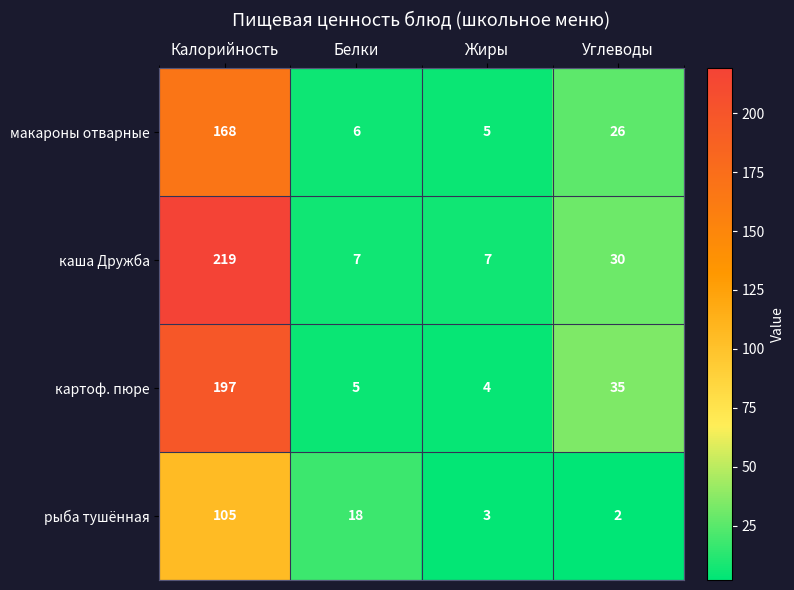

Reading left to right, what are all the values shown in this chart?

макароны отварные: 168	6	5	26
каша Дружба: 219	7	7	30
картоф. пюре: 197	5	4	35
рыба тушённая: 105	18	3	2